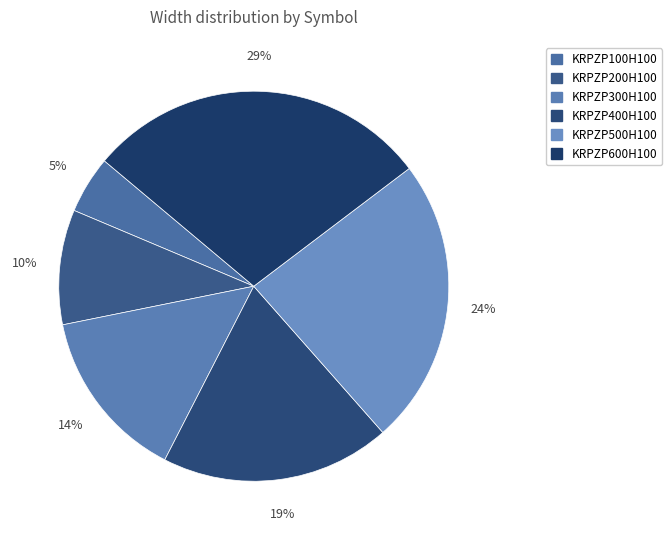

Is there any slice that represents more than half of the pie?

No